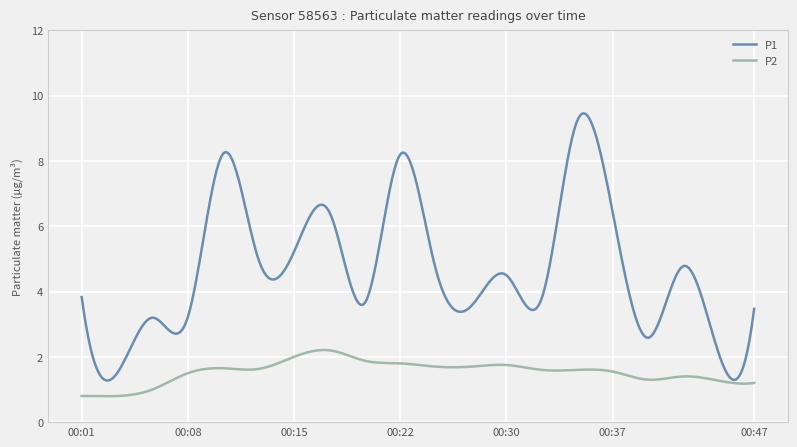

Which series has the widest spread of values?

P1